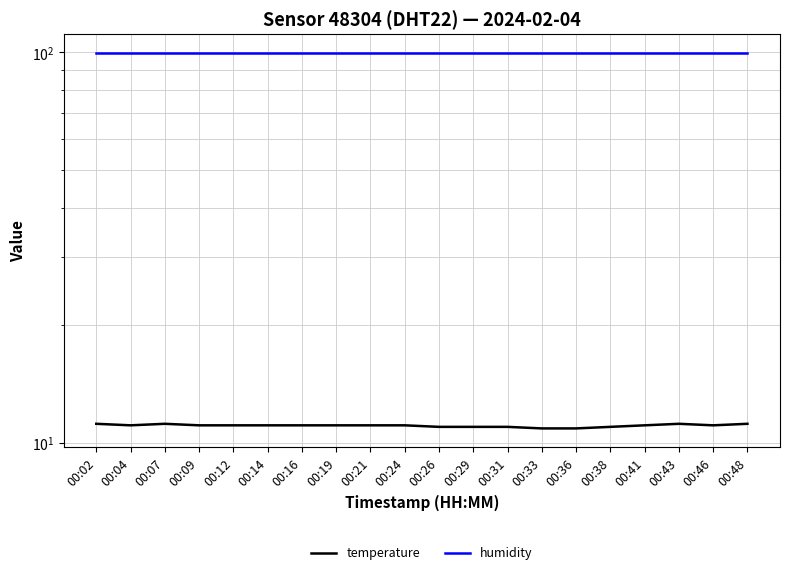

True or false: humidity has more than 2 points higher than both neighbors.

False